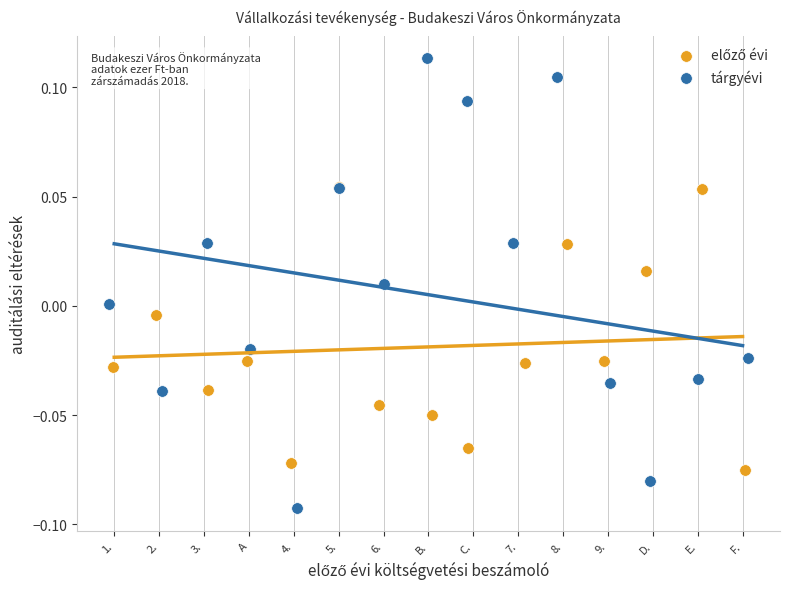

Which series contains the highest Y value?

tárgyévi